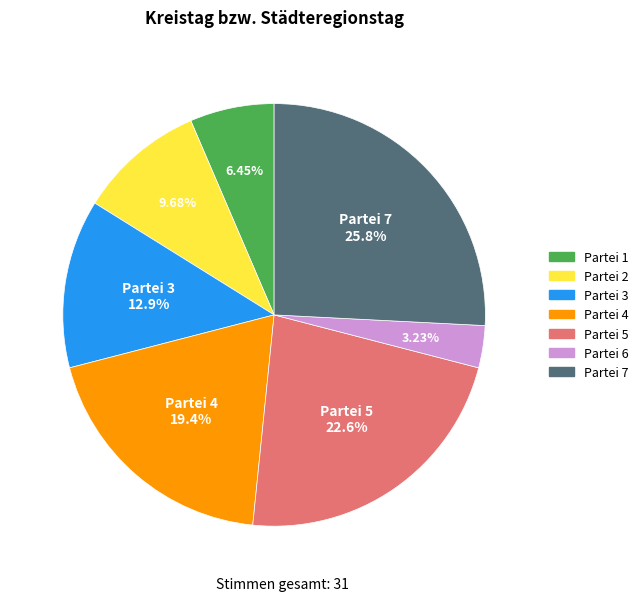

What is the ratio of the value at Partei 3 to the value at Partei 4?

0.7